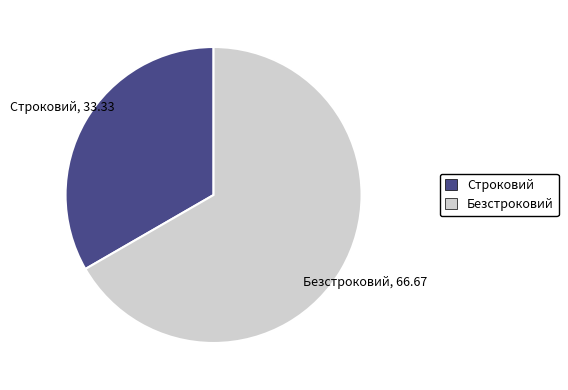

Is there a majority slice in this chart?

Yes